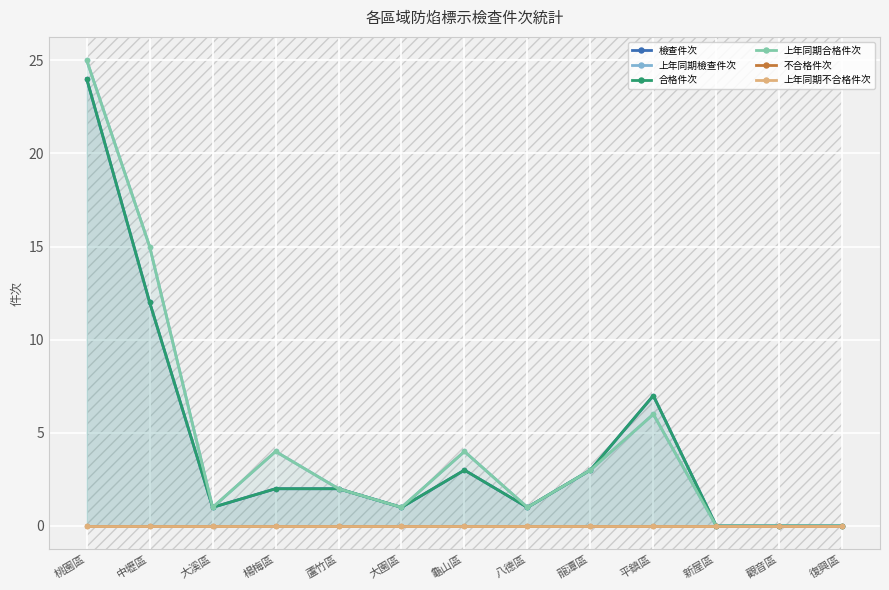

In 合格件次, how many points are lower than both neighbors (excluding endpoints)?

3